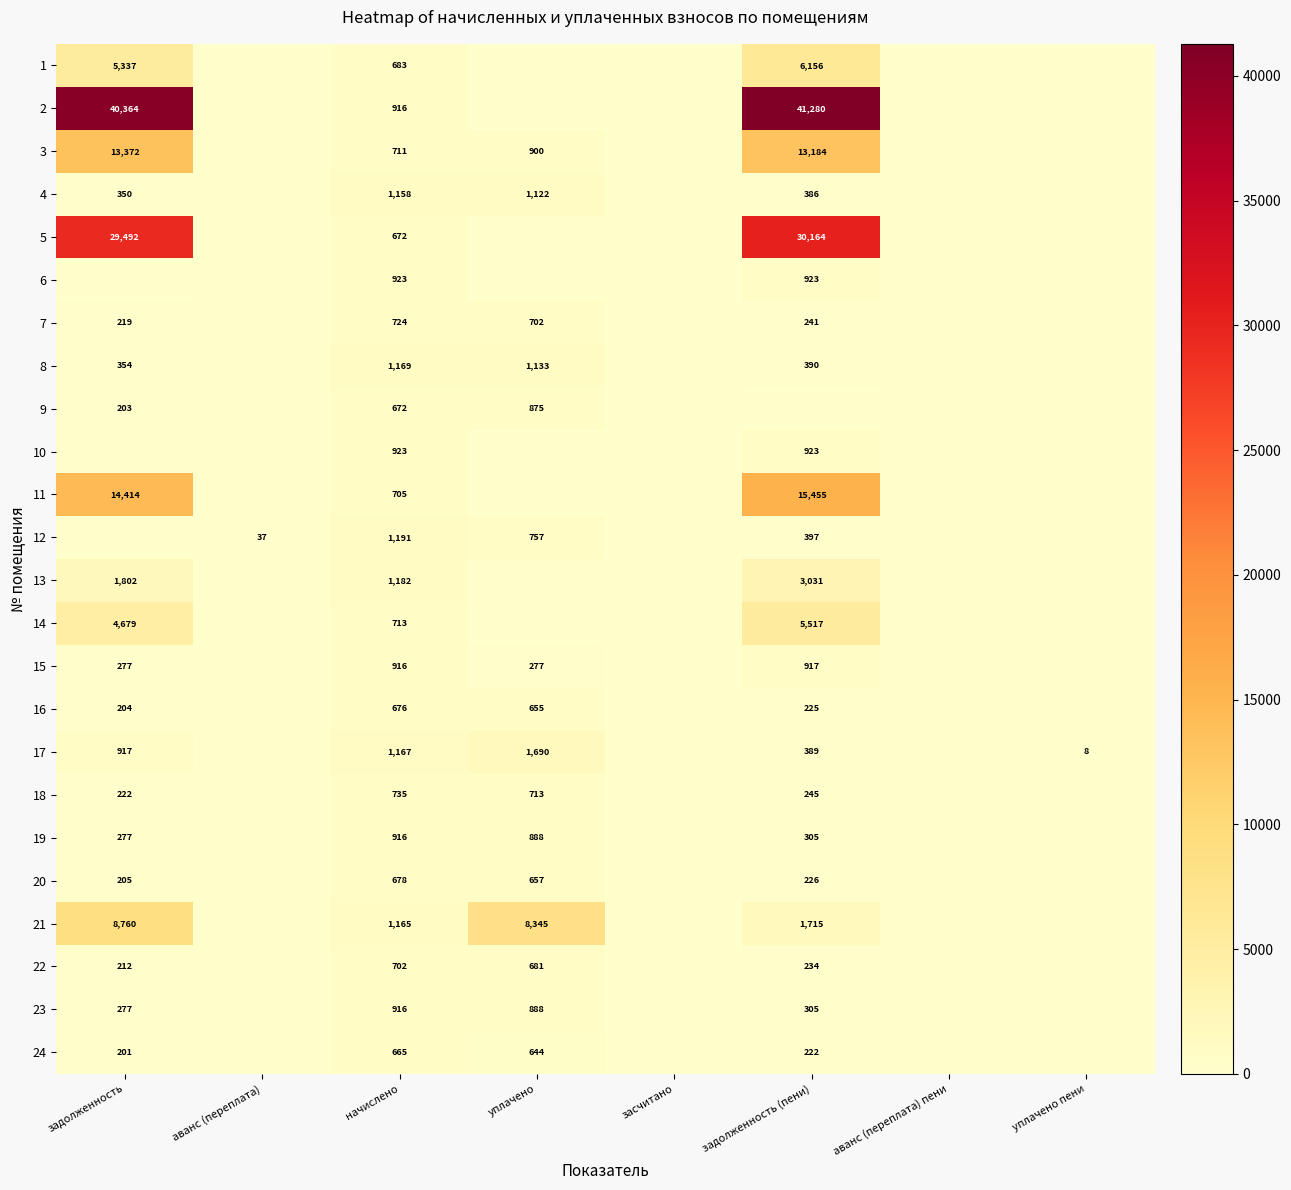

What is the difference between the 1 values at задолженность and начислено?

4654